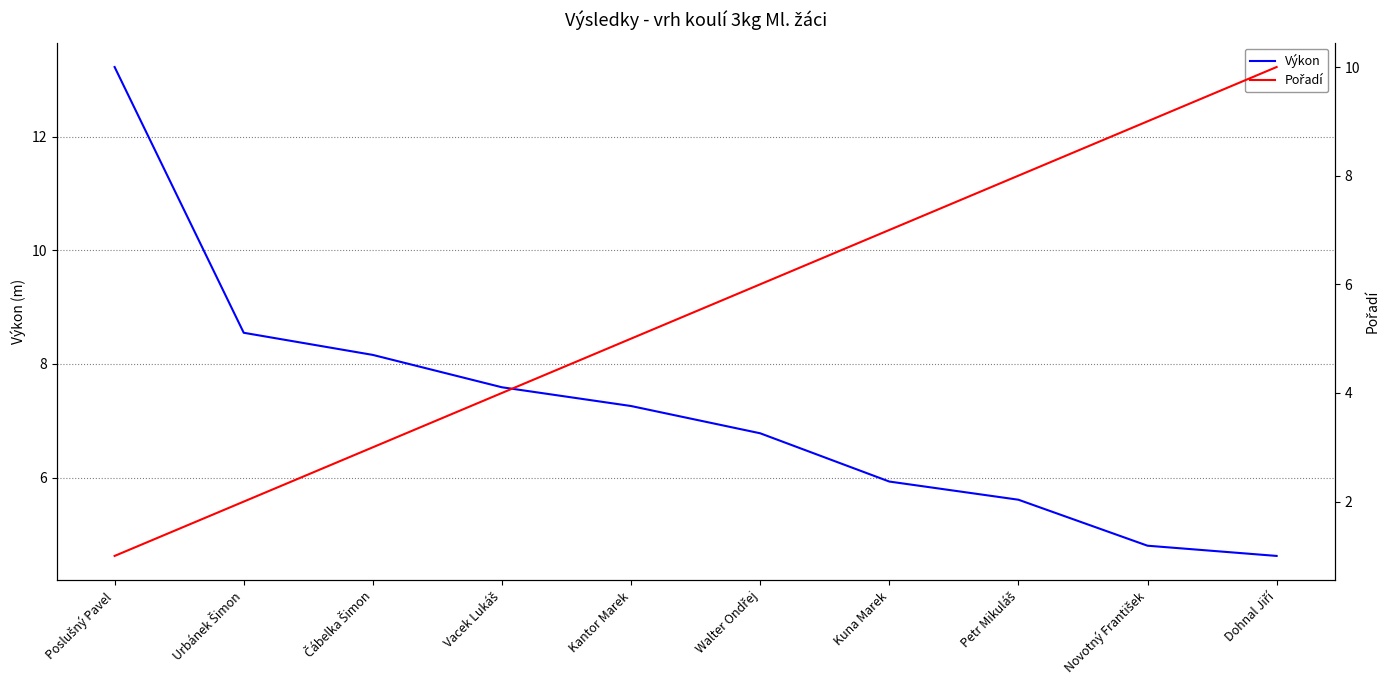

Which category has the lowest value in the Výkon series?

Dohnal Jiří